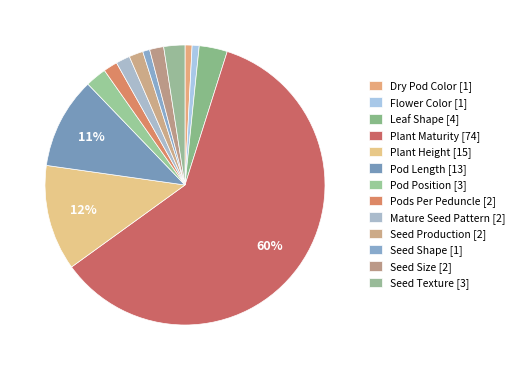

To the nearest percent, what portion does Plant Maturity represent?

60%